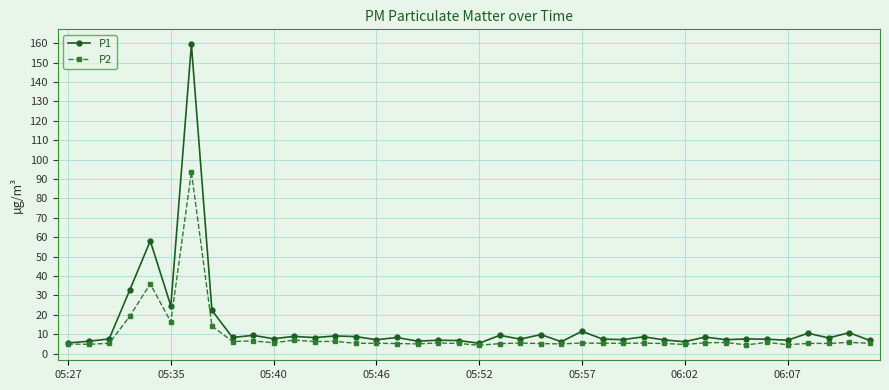

What is the minimum value shown in the chart?

4.3